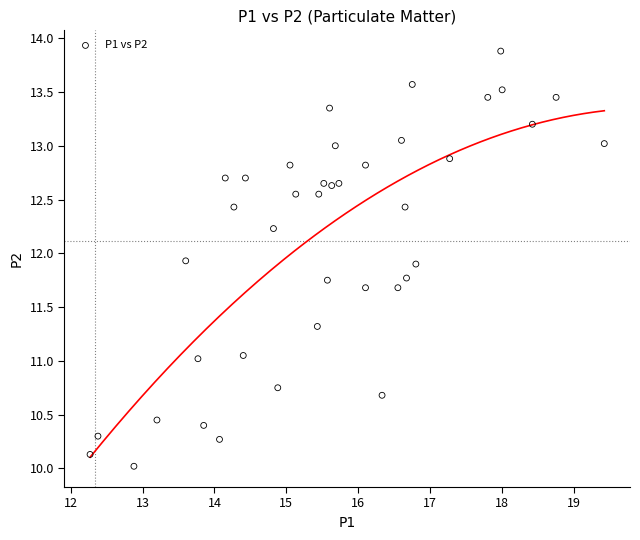

What is the range of X values (max minus min)?

7.2